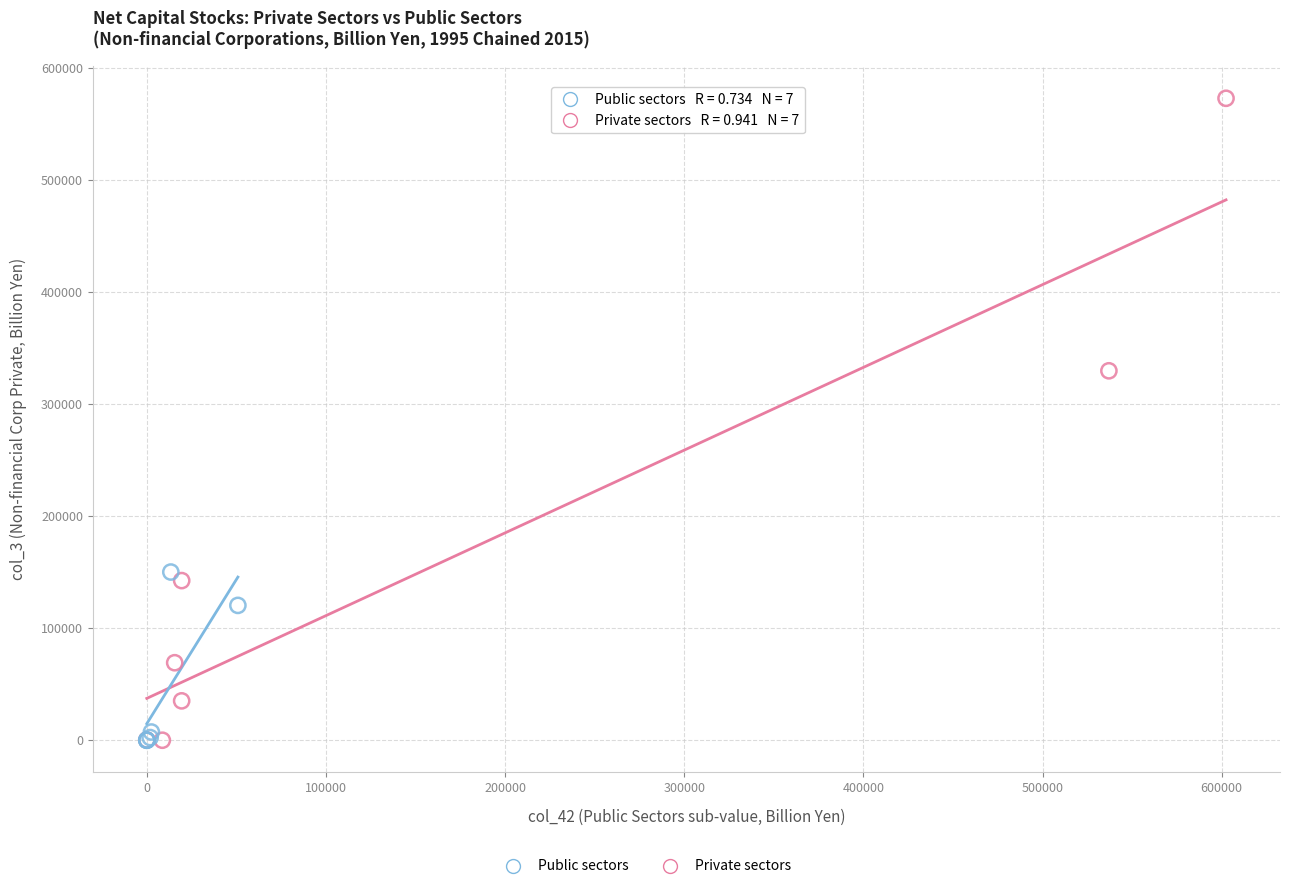

Which series reaches the maximum Y coordinate?

Private sectors